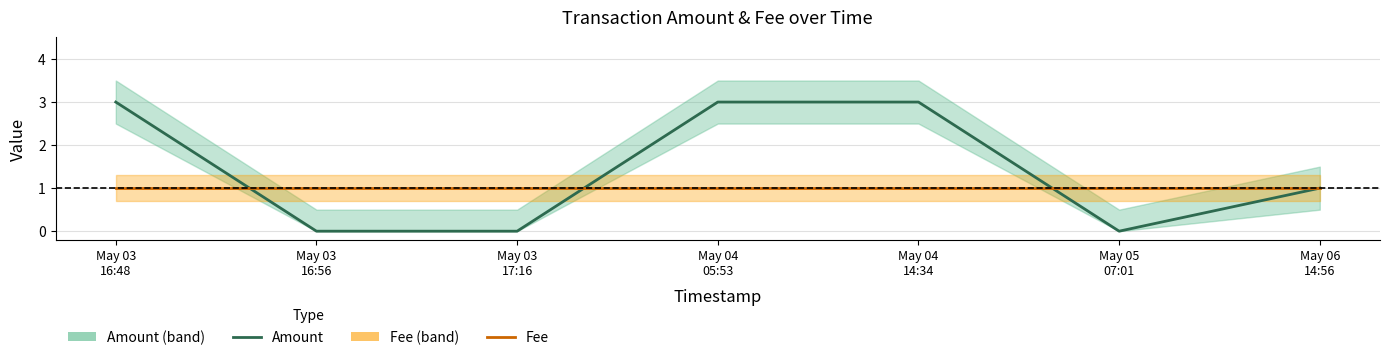

The value of Fee at May 04
14:34 is 1. True or false?

True